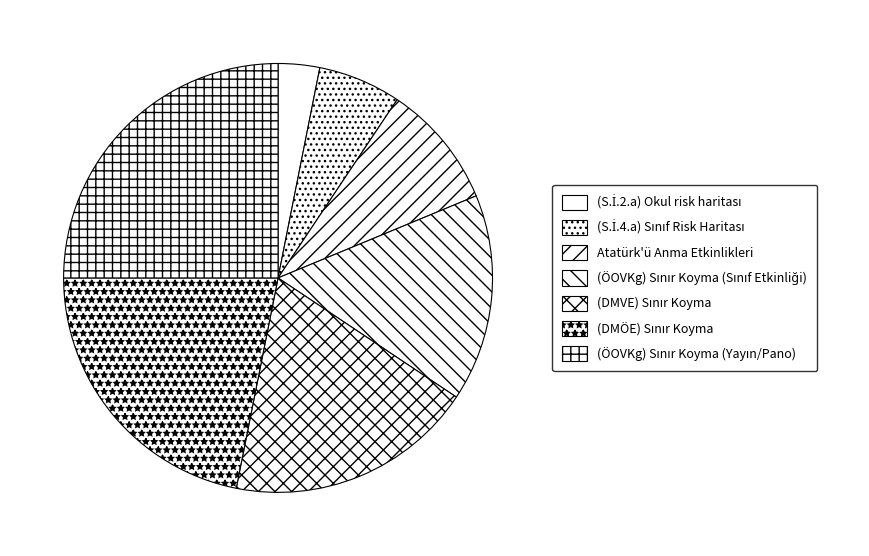

Is it true that (DMVE) Sınır Koyma is 19% of the pie?

True